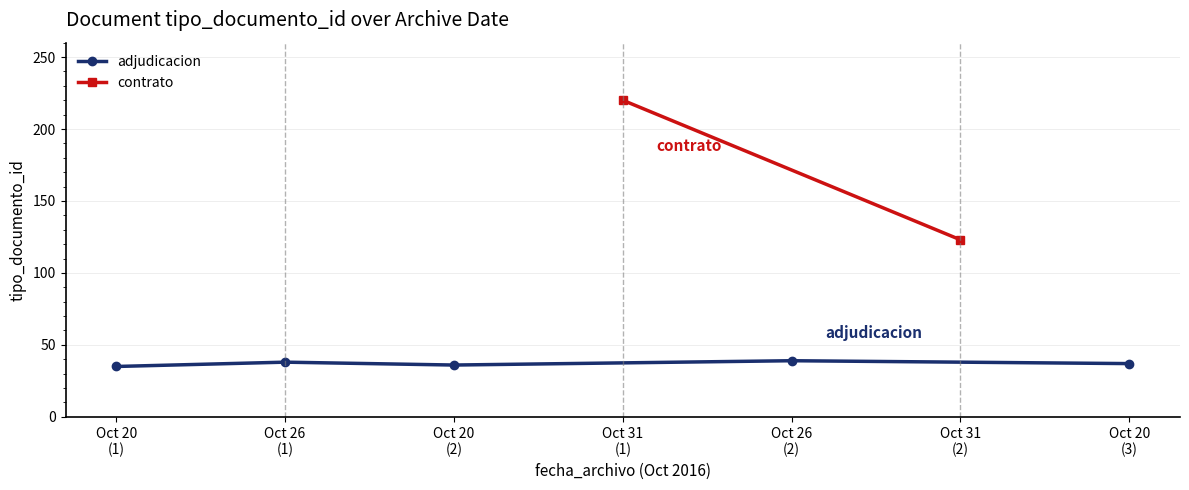

How many values exceed 38?

3